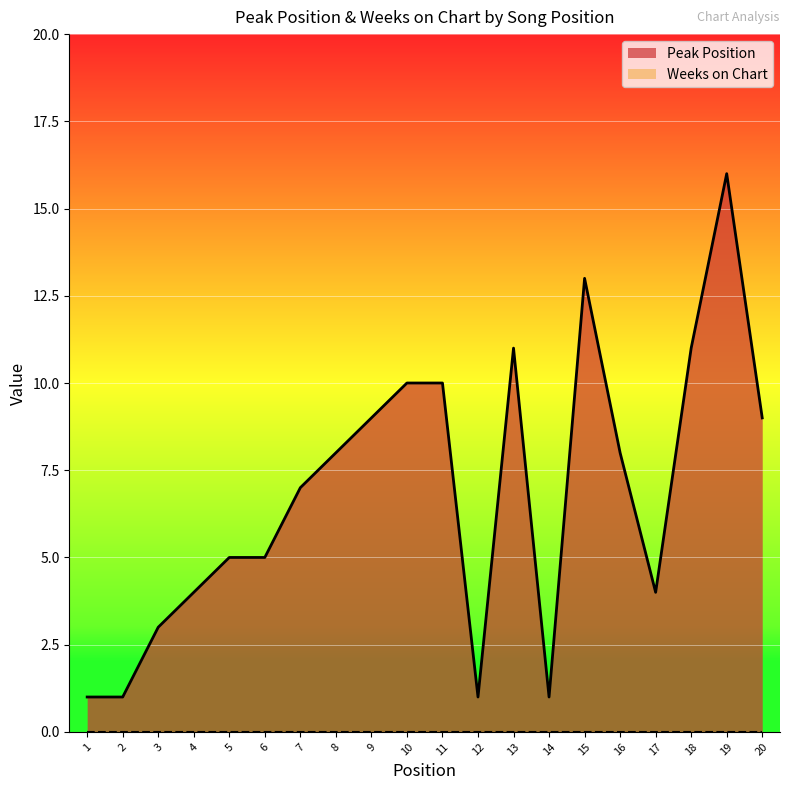

Where does the data first go above 8?

9